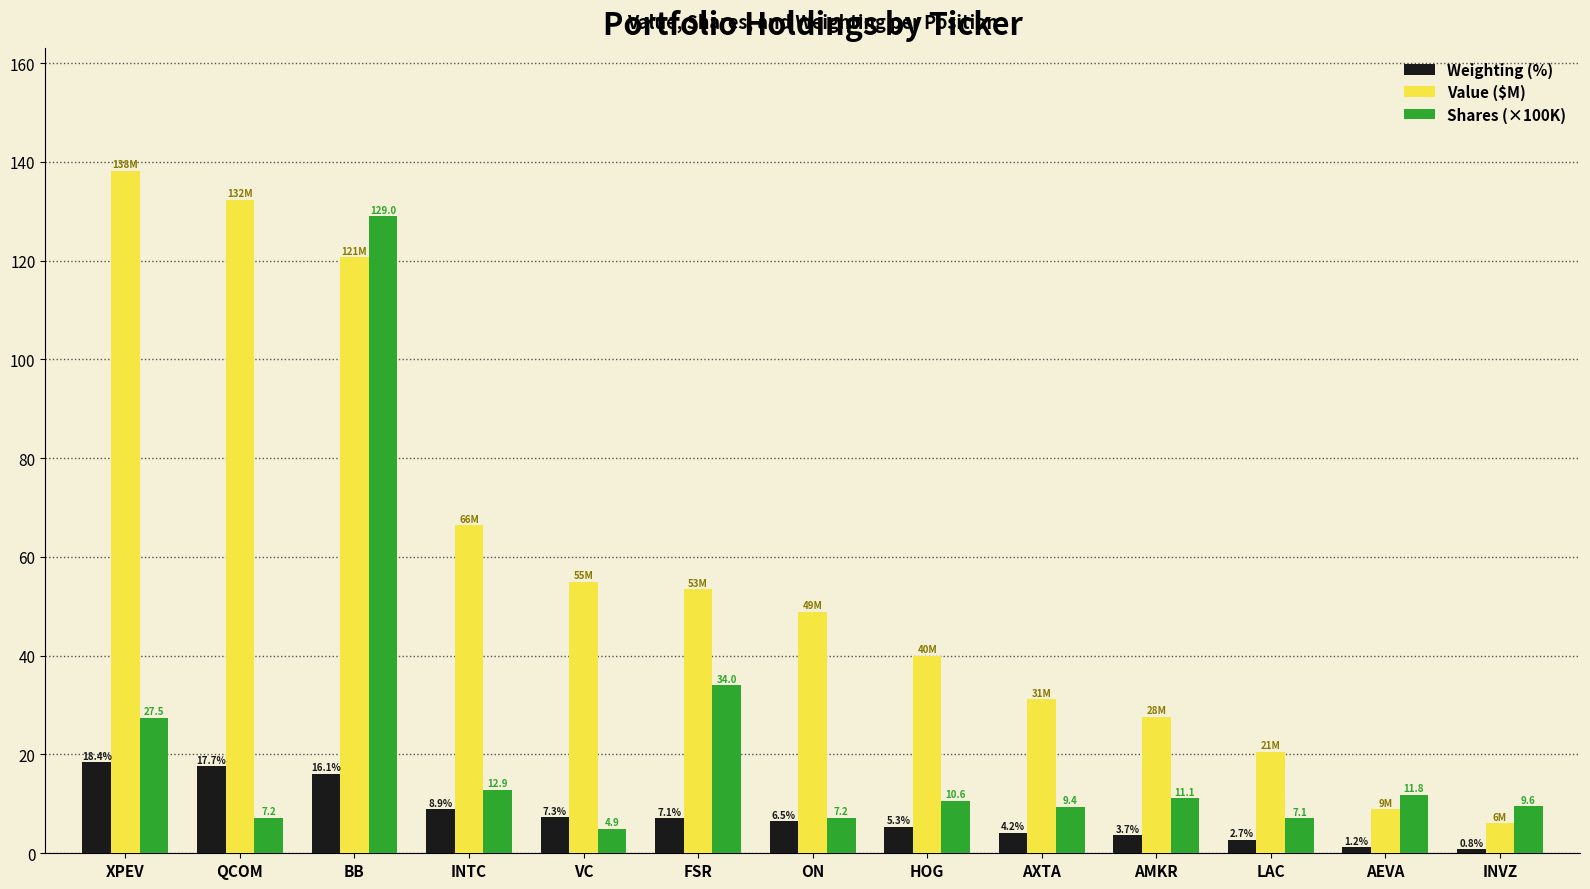

How many values in the Weighting (%) series are below 6?

6